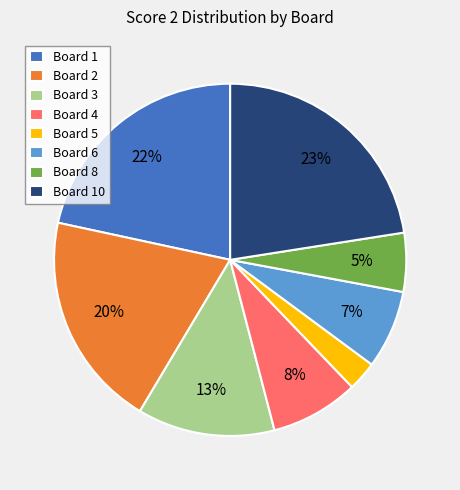

Is the sum of Board 8 and Board 1 greater than half?

No